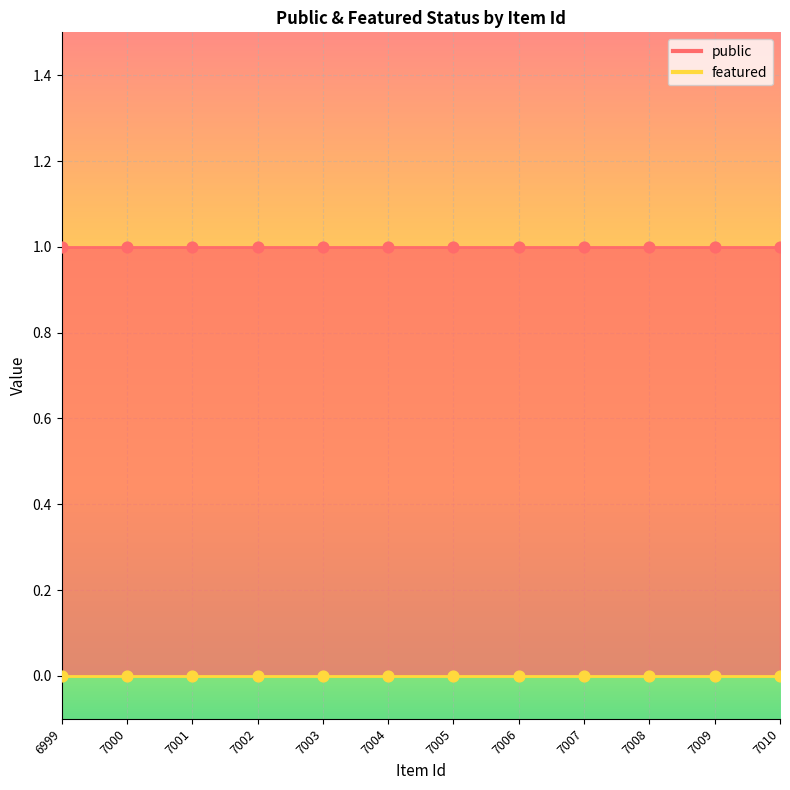

Which series has the largest Y range (max minus min)?

public